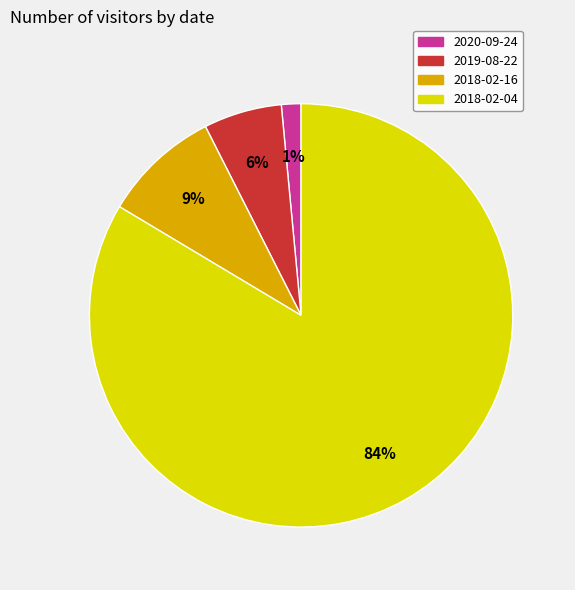

Approximately how many times larger is the value at 2019-08-22 compared to 2018-02-16?

0.7